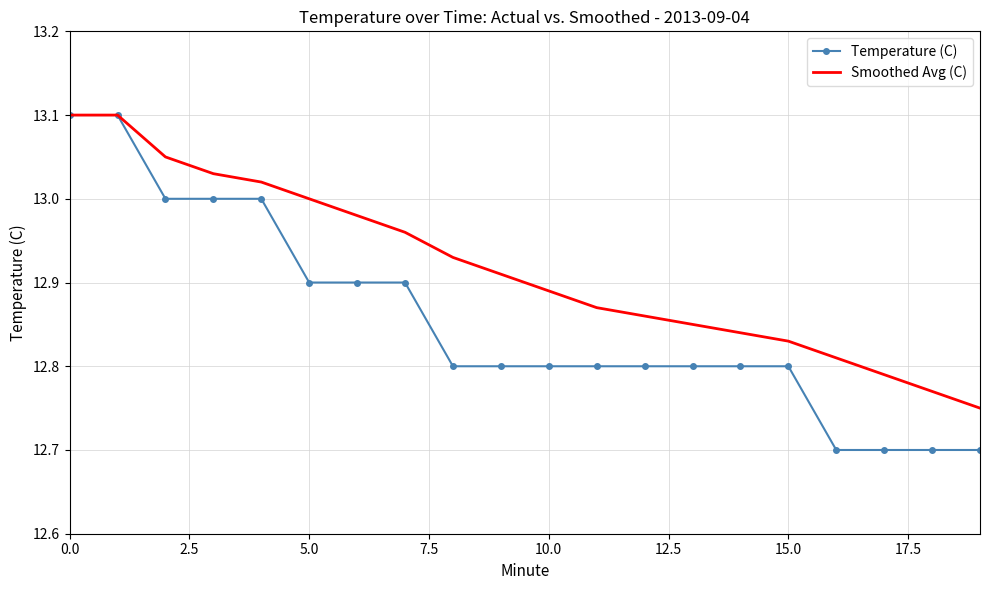

Which series has the largest range (max minus min)?

Temperature (C)